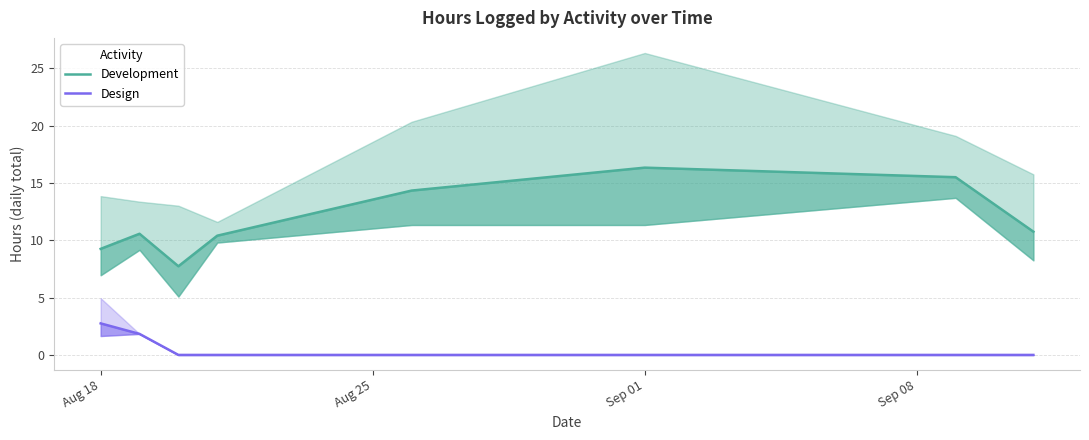

What is the maximum value shown in the chart?

16.3